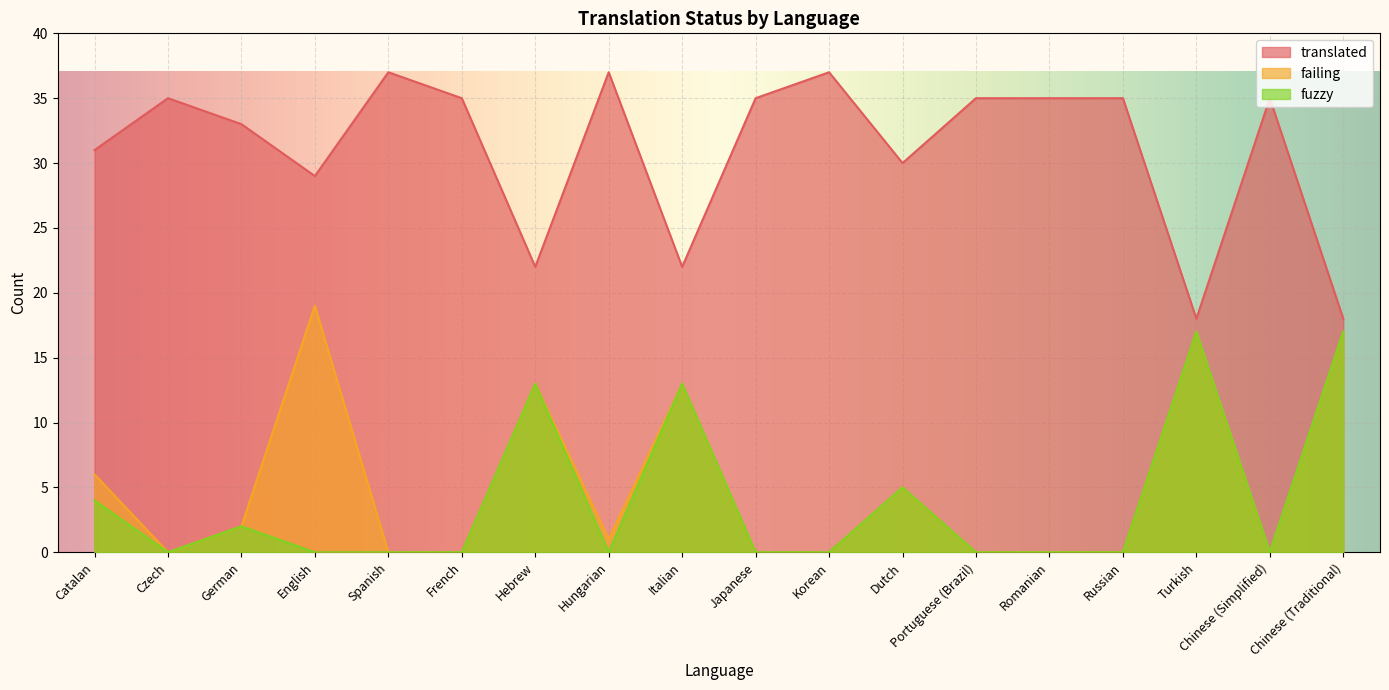

Is the value of fuzzy at Hungarian greater than the value of failing at Romanian?

No